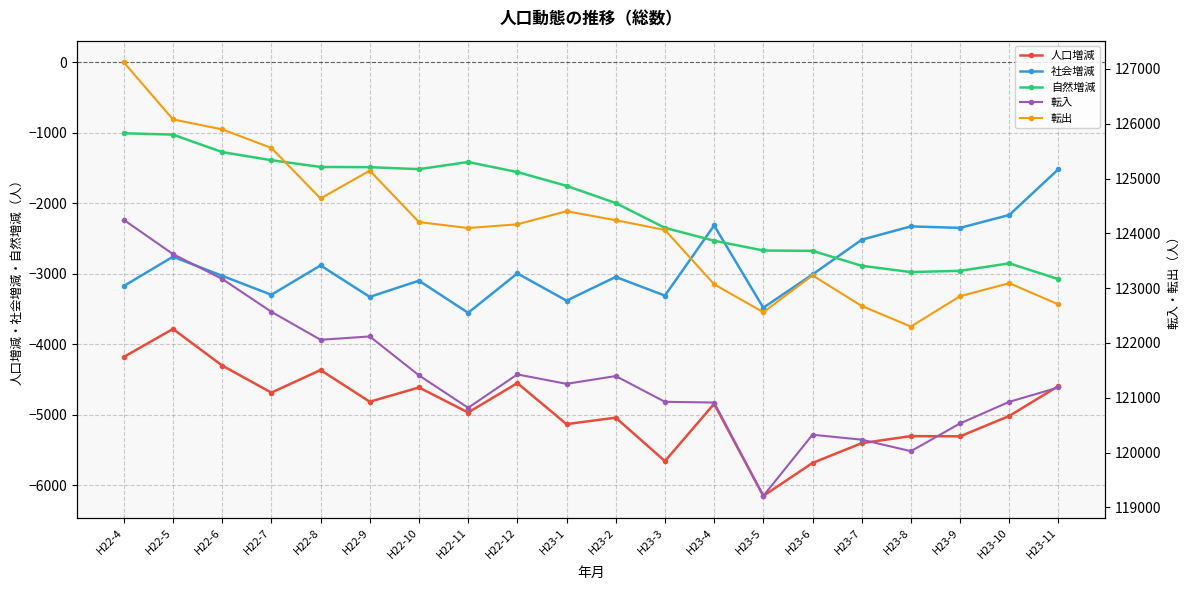

True or false: 転入 and 社会増減 intersect in this chart.

False